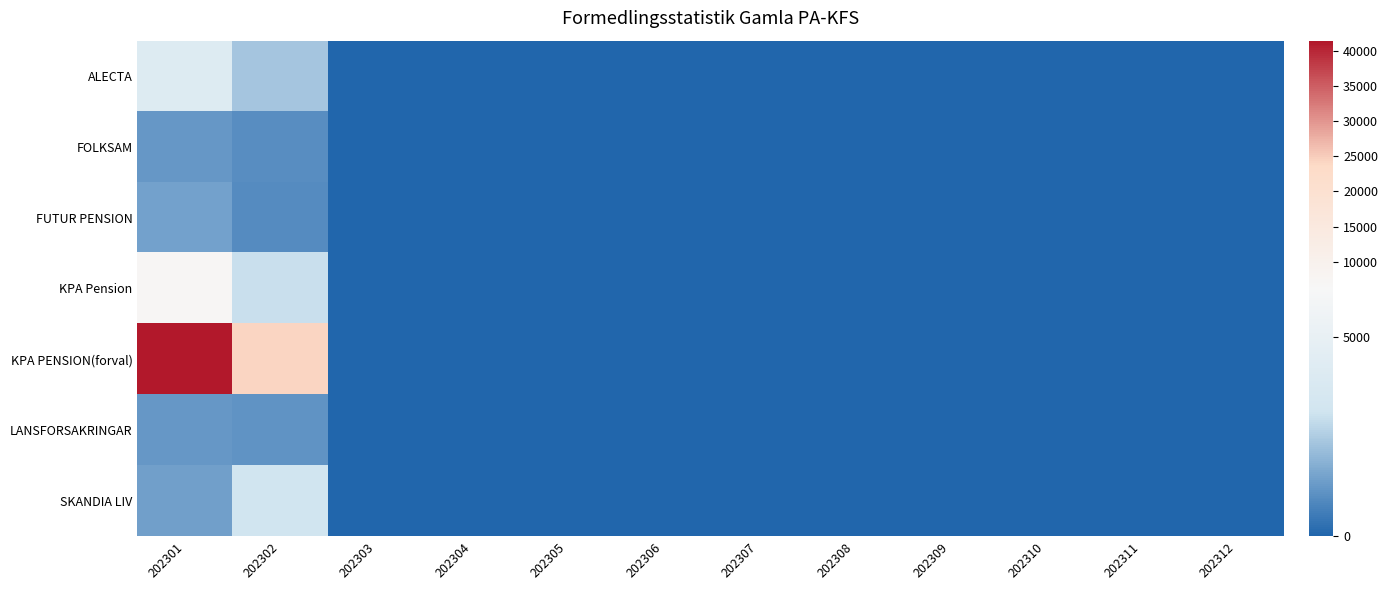

Rank the series by their maximum value, from highest to lowest.

KPA PENSION(forval), KPA Pension, ALECTA, SKANDIA LIV, FUTUR PENSION, LANSFORSAKRINGAR, FOLKSAM